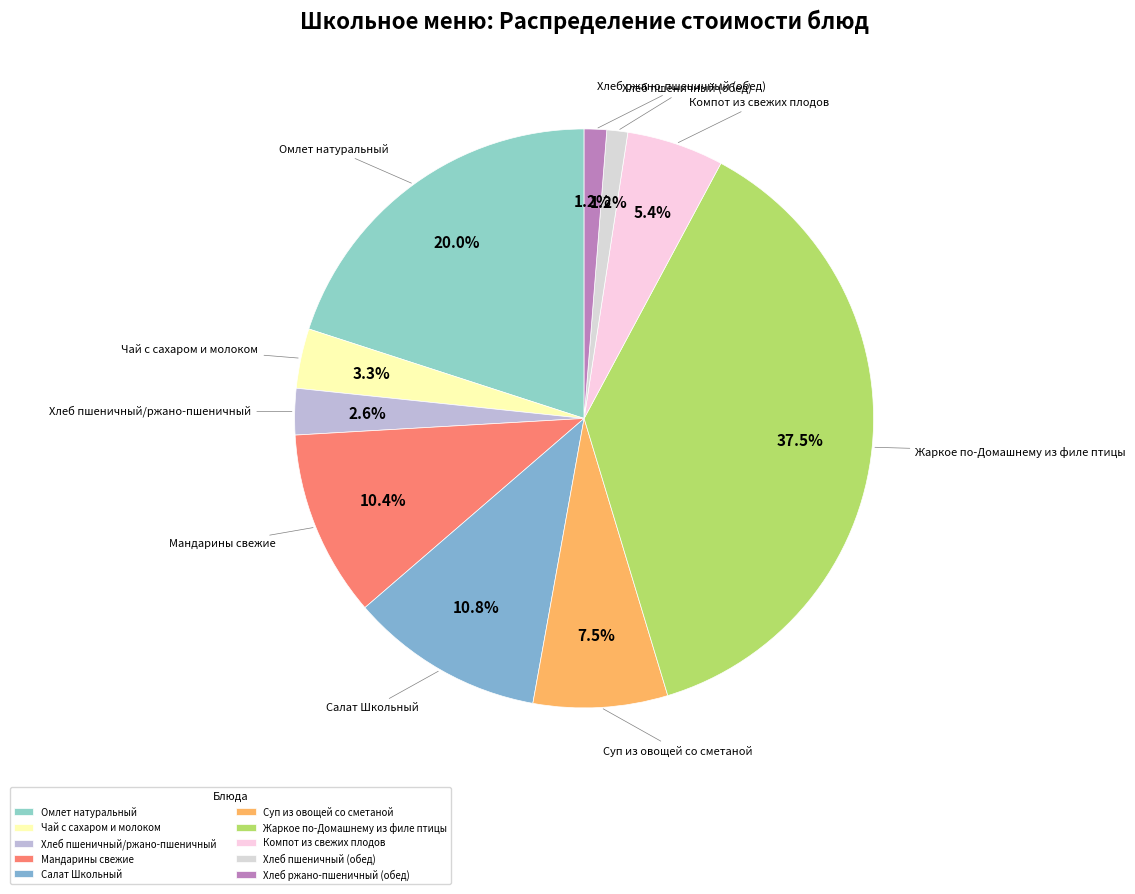

How many segments does this pie chart have?

10